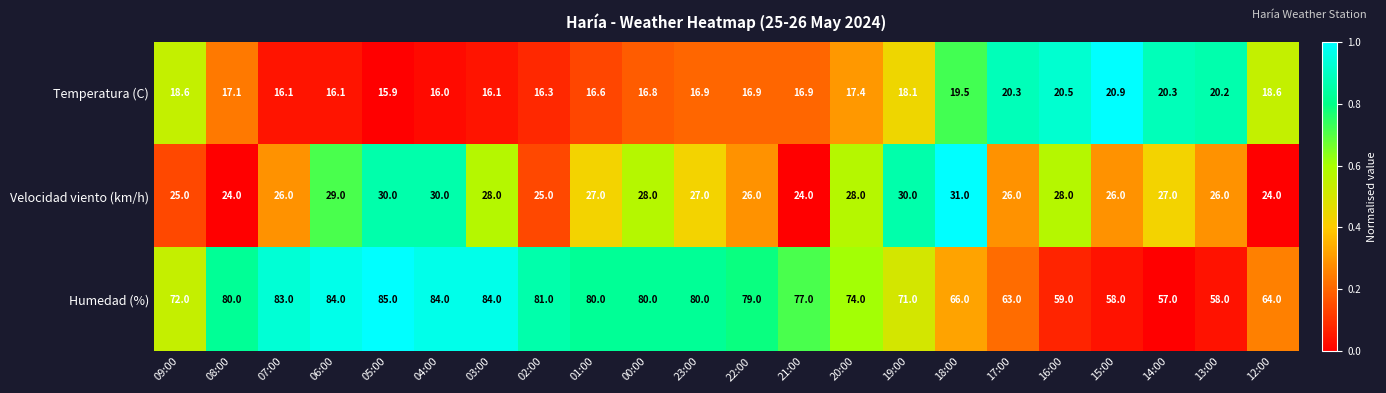

What is the total value across all series at 03:00?

128.1